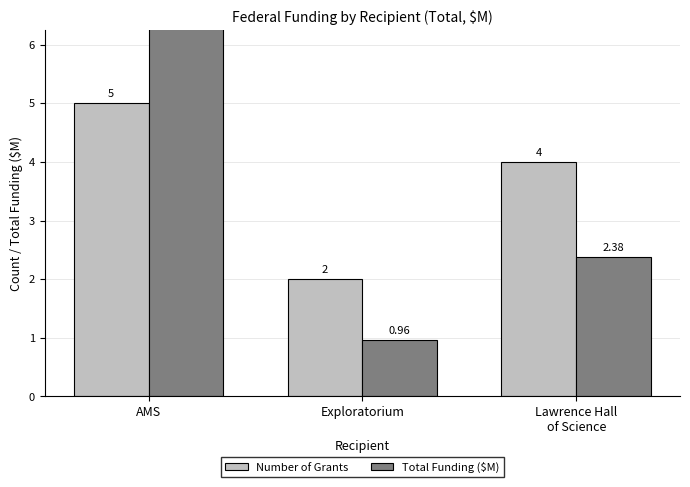

At Exploratorium, list the series in order from largest to smallest.

Number of Grants, Total Funding ($M)